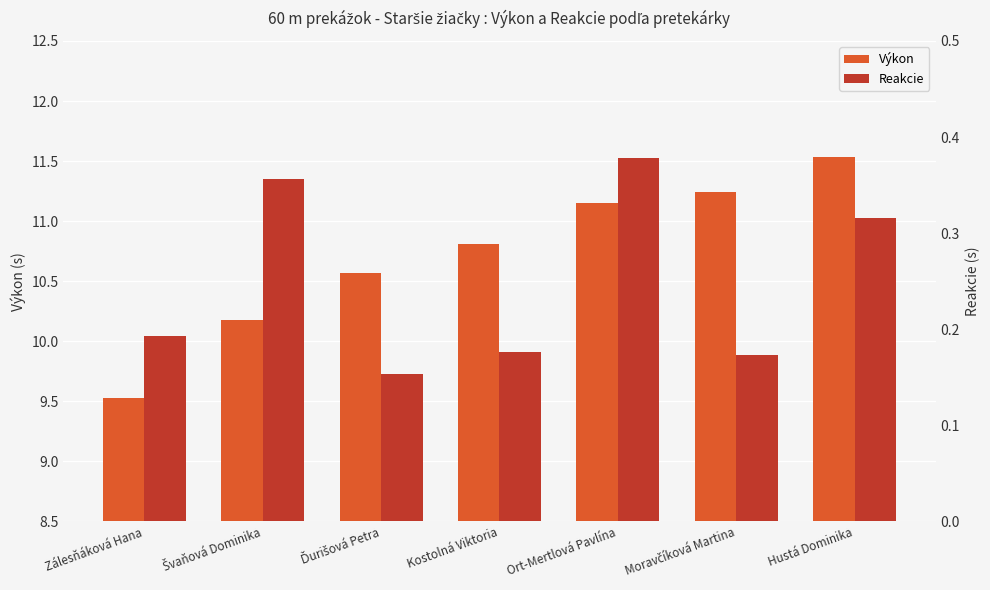

Rank the series at Zálesňáková Hana from highest to lowest value.

Výkon, Reakcie